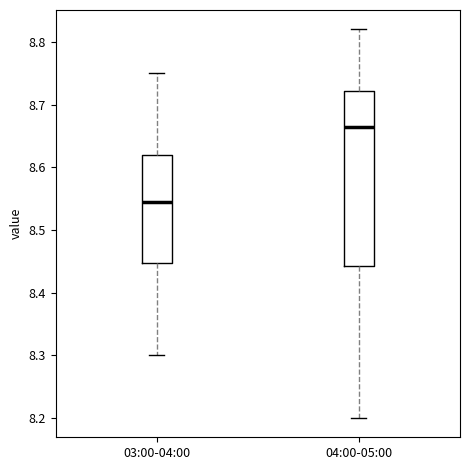

Where does the median line of the box for 03:00-04:00 sit on the y-axis? The values are not printed on the chart, so give them approximately, as read against the axis.

8.55